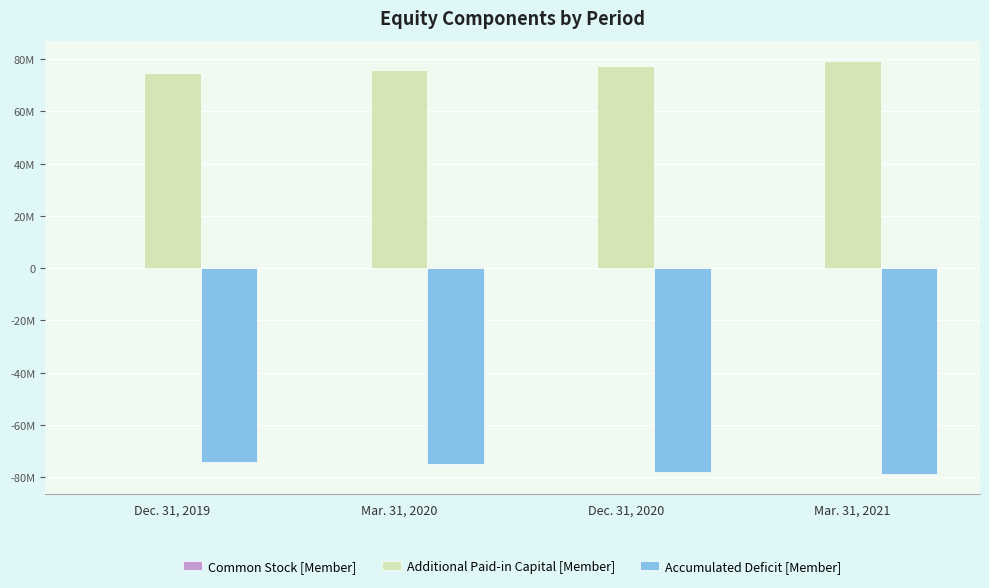

What is the maximum value for Additional Paid-in Capital [Member]?

79095670